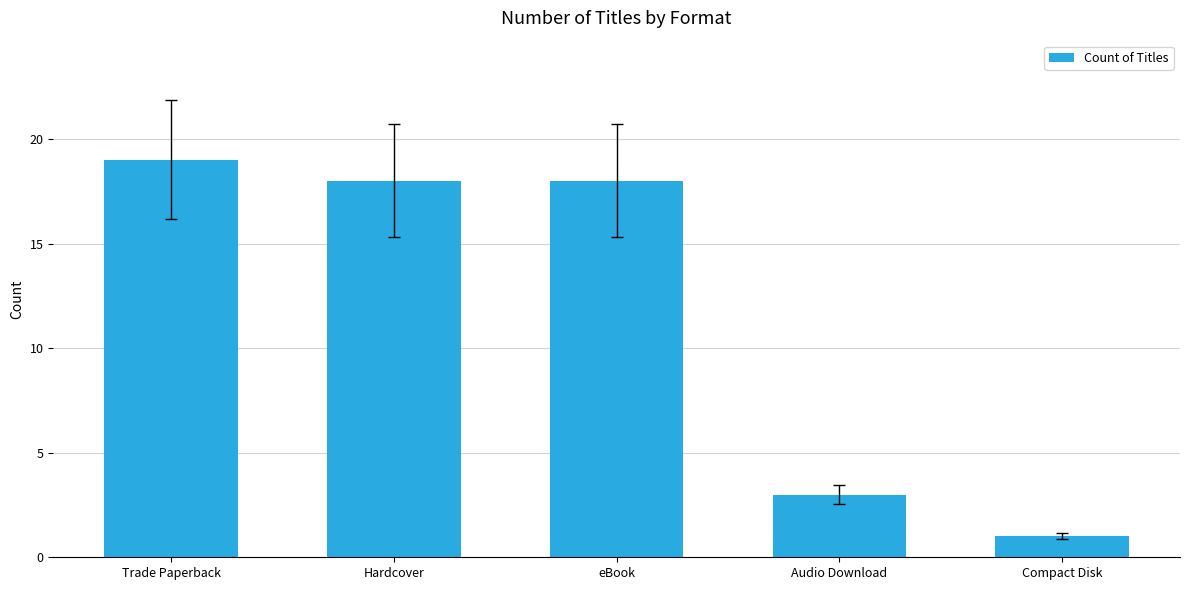

What is the value of the 3rd bar from the left?

18